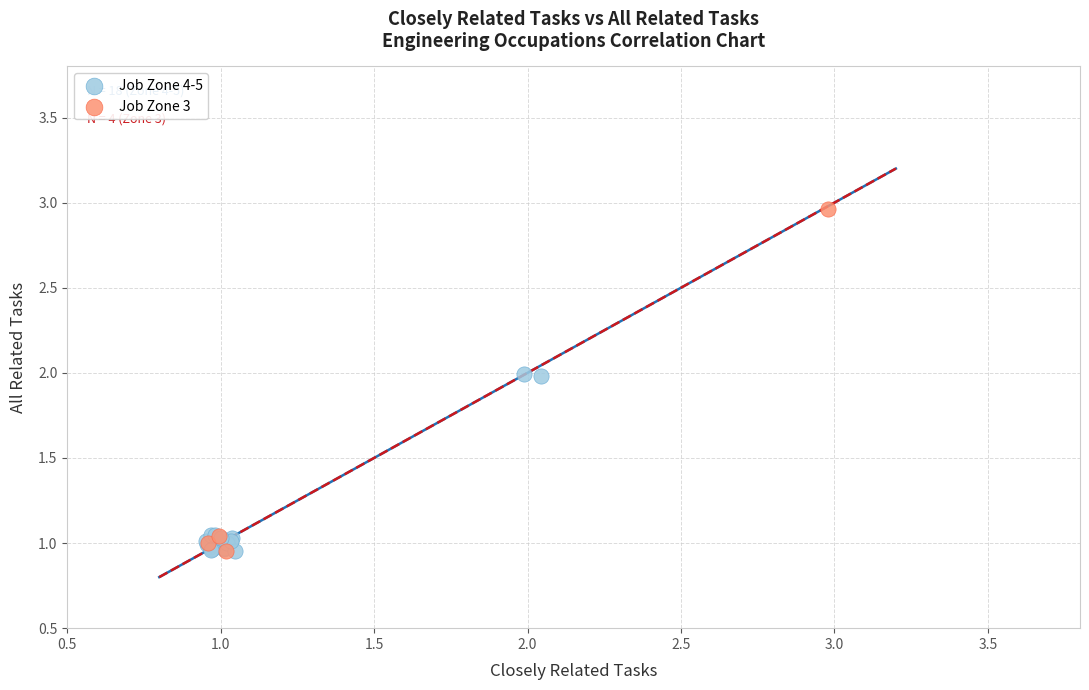

Which series reaches the maximum Y coordinate?

Job Zone 3